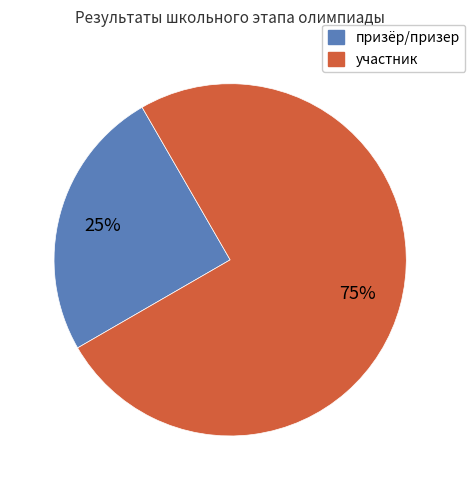

Which has a higher value, призёр/призер or участник?

участник